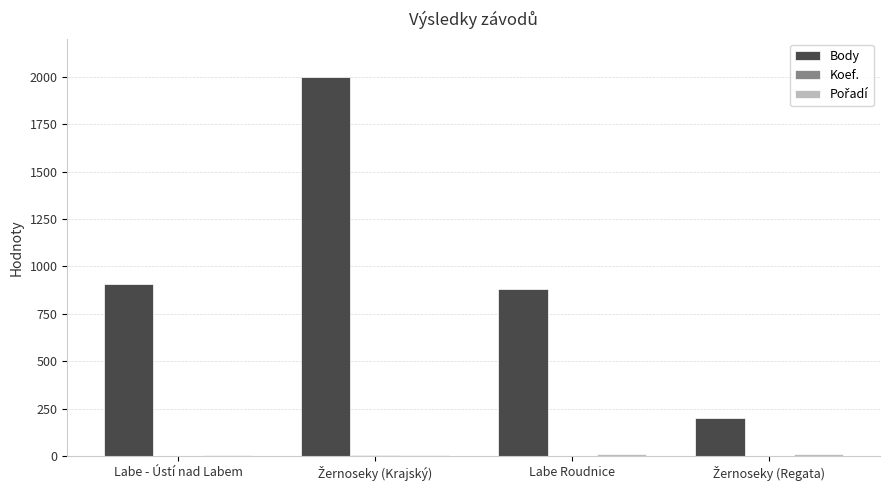

Count the number of data series in this chart.

3